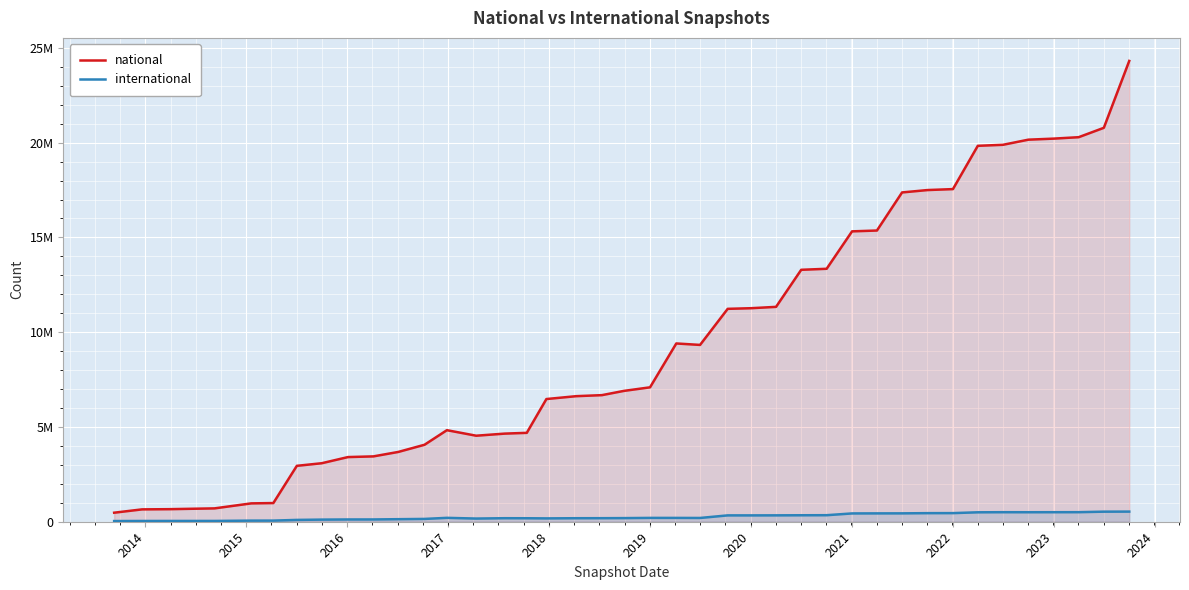

What is the lowest value of the international series?

36113